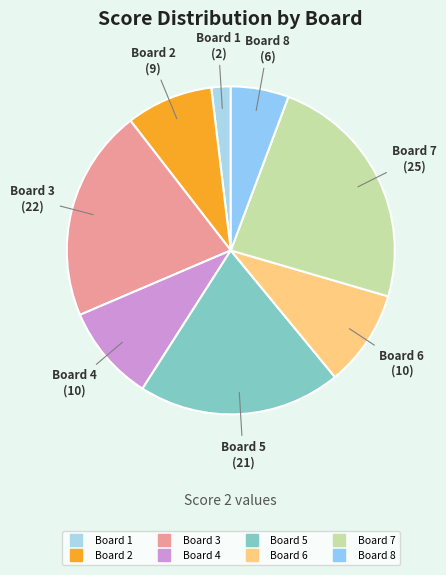

Which category has the biggest portion of the pie?

7